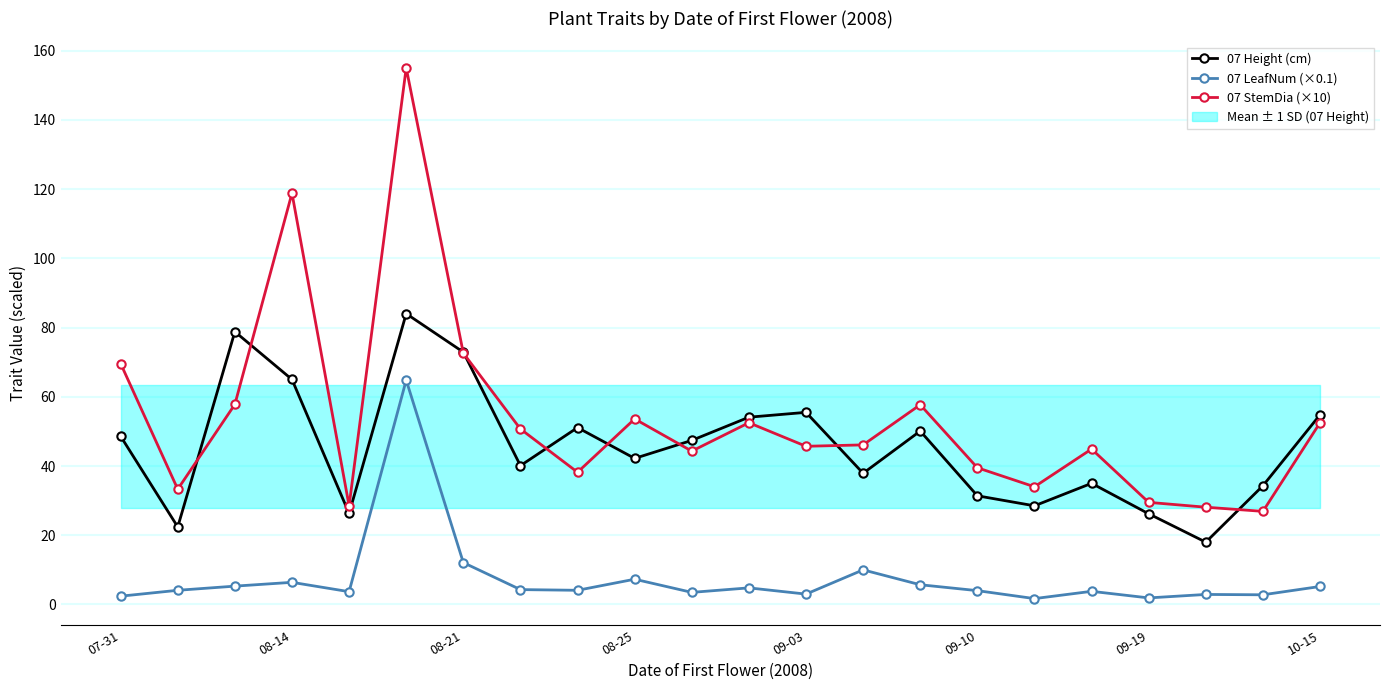

Rank the series by their average value, from lowest to highest.

07 LeafNum (×0.1), 07 Height (cm), 07 StemDia (×10)